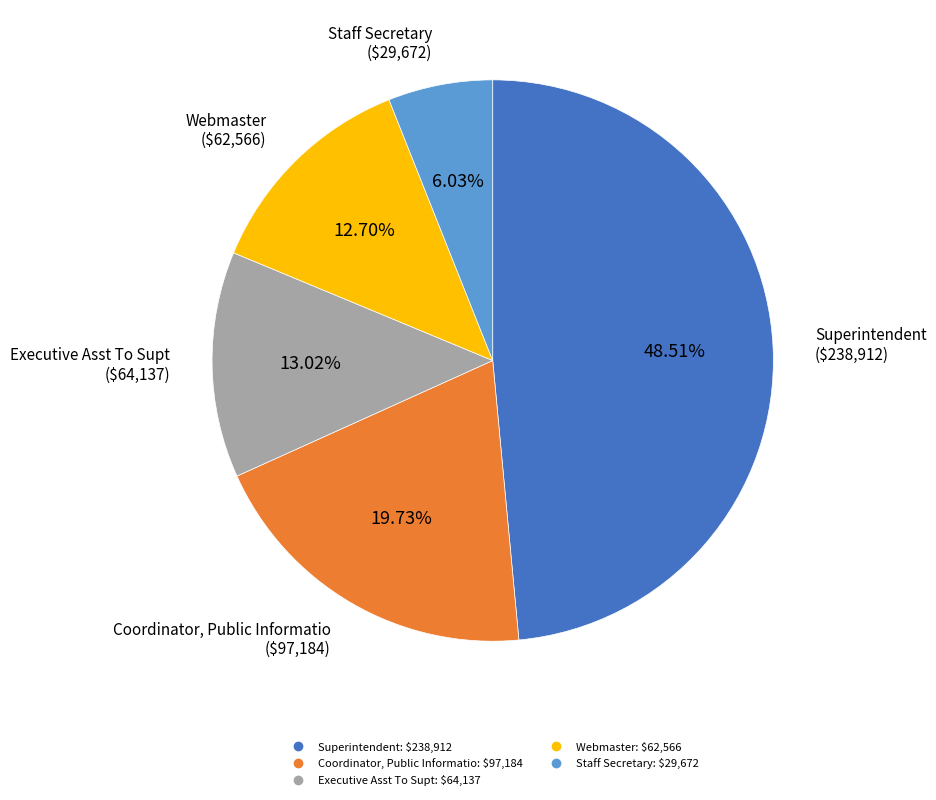

What percentage is the Staff Secretary slice, to the nearest percent?

6%